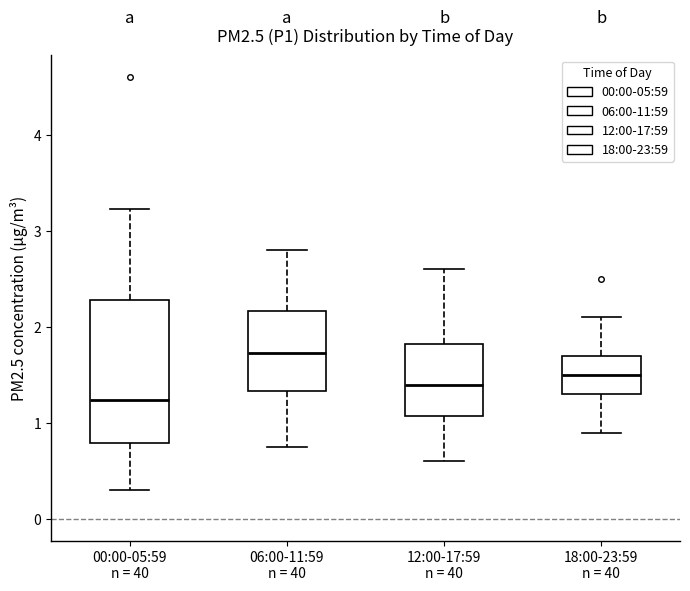

Where does the upper whisker of the box for 12:00-17:59 n = 40 end on the y-axis? The values are not printed on the chart, so give them approximately, as read against the axis.

2.6